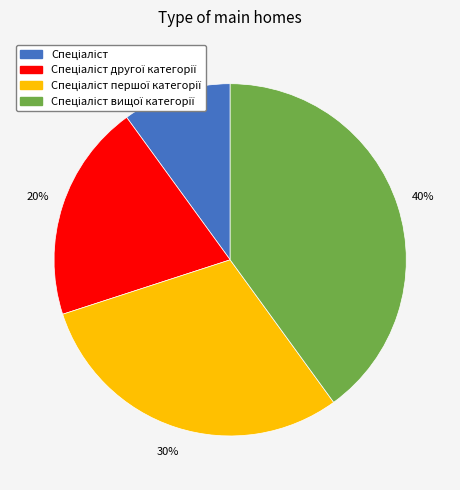

To the nearest percent, what is the difference between the largest and smallest slice percentages?

30%